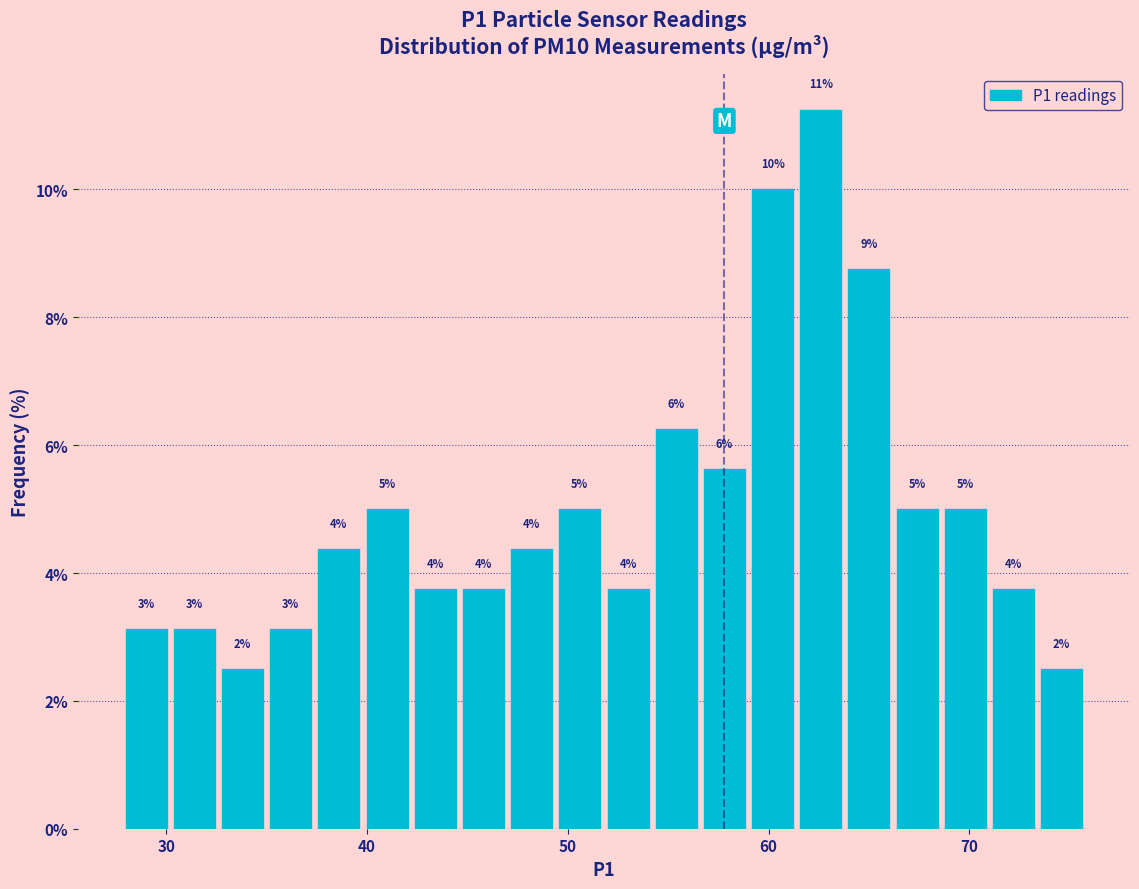

Read against the x-axis, roughly where is the centre of the tallest bar?

63